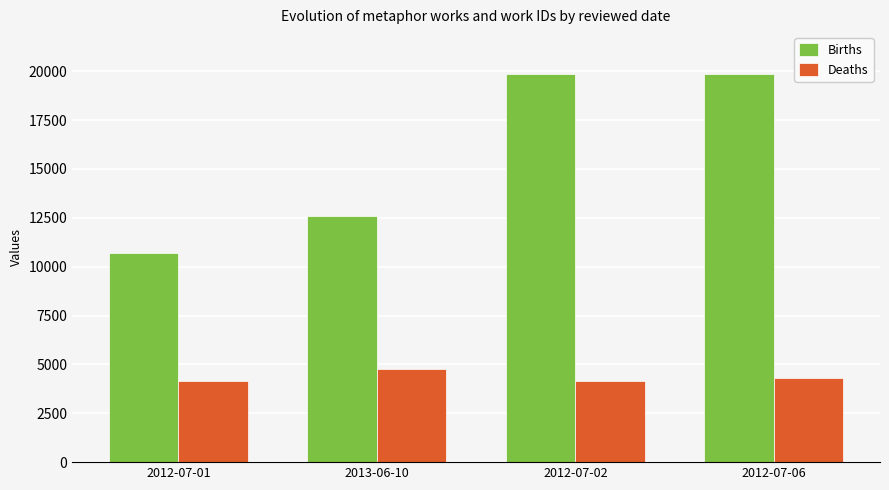

Which series has the largest total across all categories?

Births